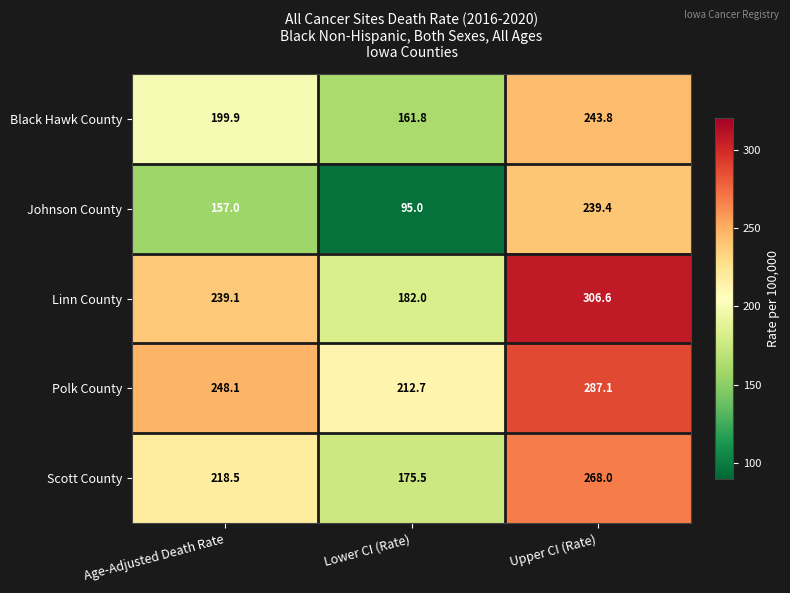

What is the difference between the maximum and second lowest values in the Johnson County series?

82.4